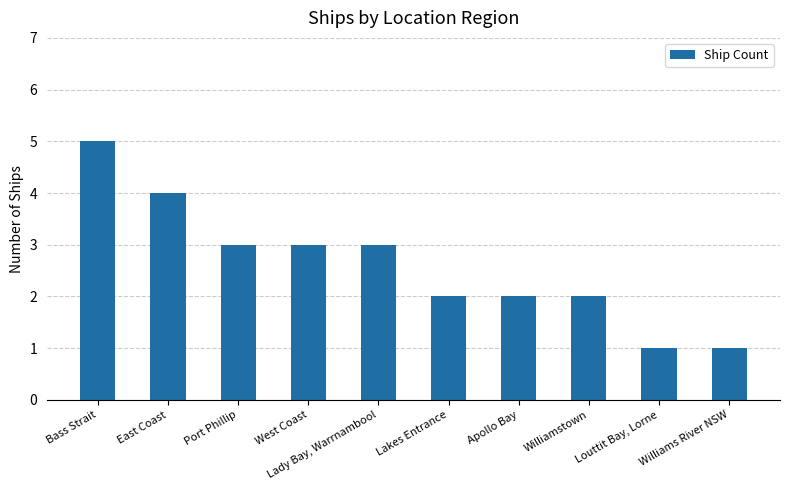

What is the ratio of the value at Williamstown to the value at East Coast?

0.5